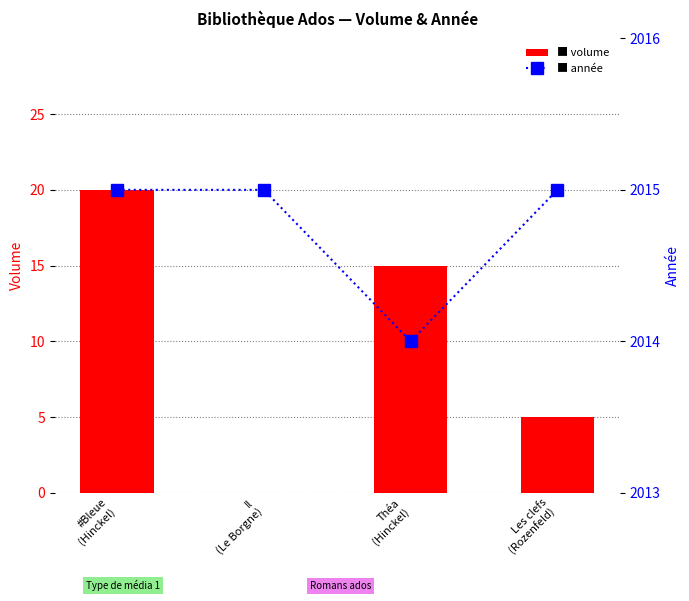

True or false: année has a value of 2015 at Il
(Le Borgne).

True